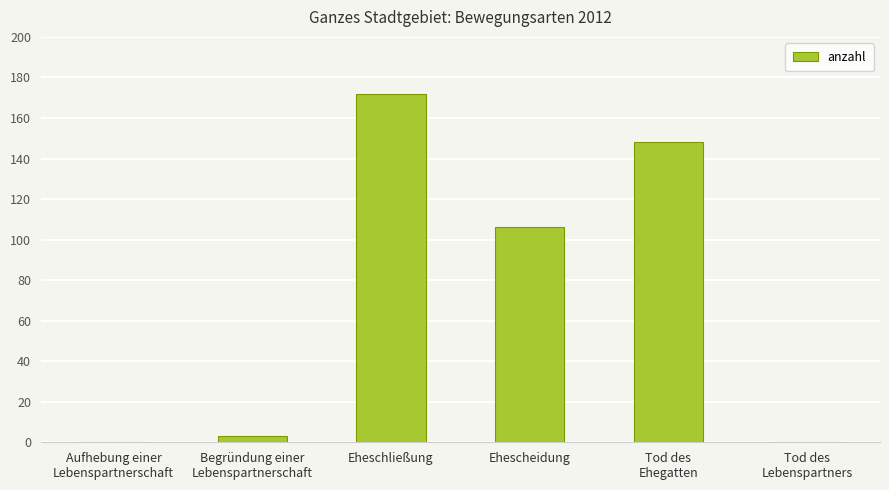

What is the change in value from Begründung einer
Lebenspartnerschaft to Eheschließung?

+169